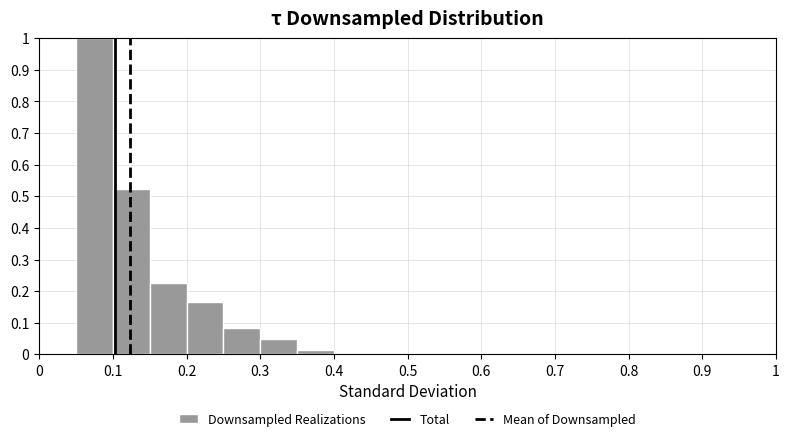

Reading left to right, transcribe this chart: for each bar, give the range it covers on the x-axis and its height. The values are not printed on the chart, so give them approximately, as read against the axis.

0.00 to 0.05: 0
0.05 to 0.10: 1.00
0.10 to 0.15: 0.52
0.15 to 0.20: 0.22
0.20 to 0.25: 0.16
0.25 to 0.30: 0.08
0.30 to 0.35: 0.05
0.35 to 0.40: 0.01
0.40 to 0.45: 0
0.45 to 0.50: 0
0.50 to 0.55: 0
0.55 to 0.60: 0
0.60 to 0.65: 0
0.65 to 0.70: 0
0.70 to 0.75: 0
0.75 to 0.80: 0
0.80 to 0.85: 0
0.85 to 0.90: 0
0.90 to 0.95: 0
0.95 to 1.00: 0